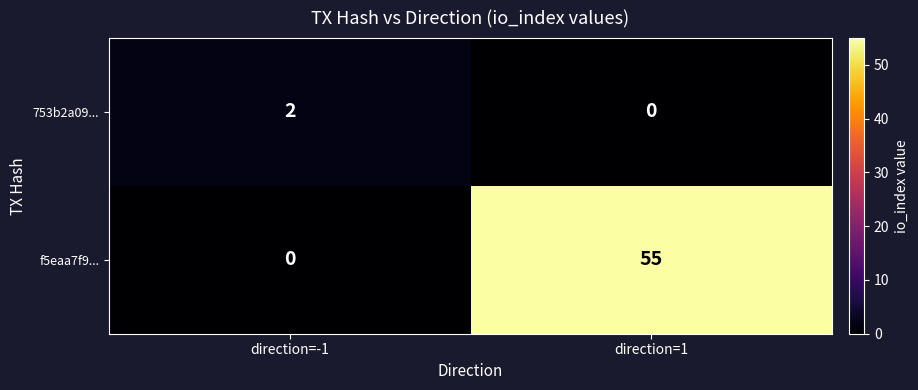

Which series has the widest spread of values?

f5eaa7f9...